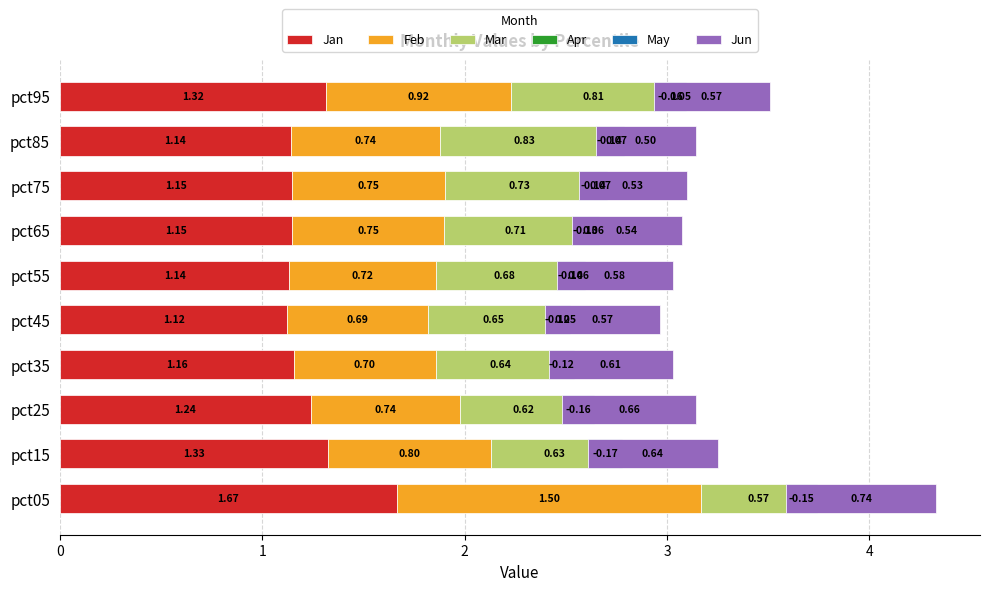

The Jun series shows 0.9 at pct95. True or false?

False